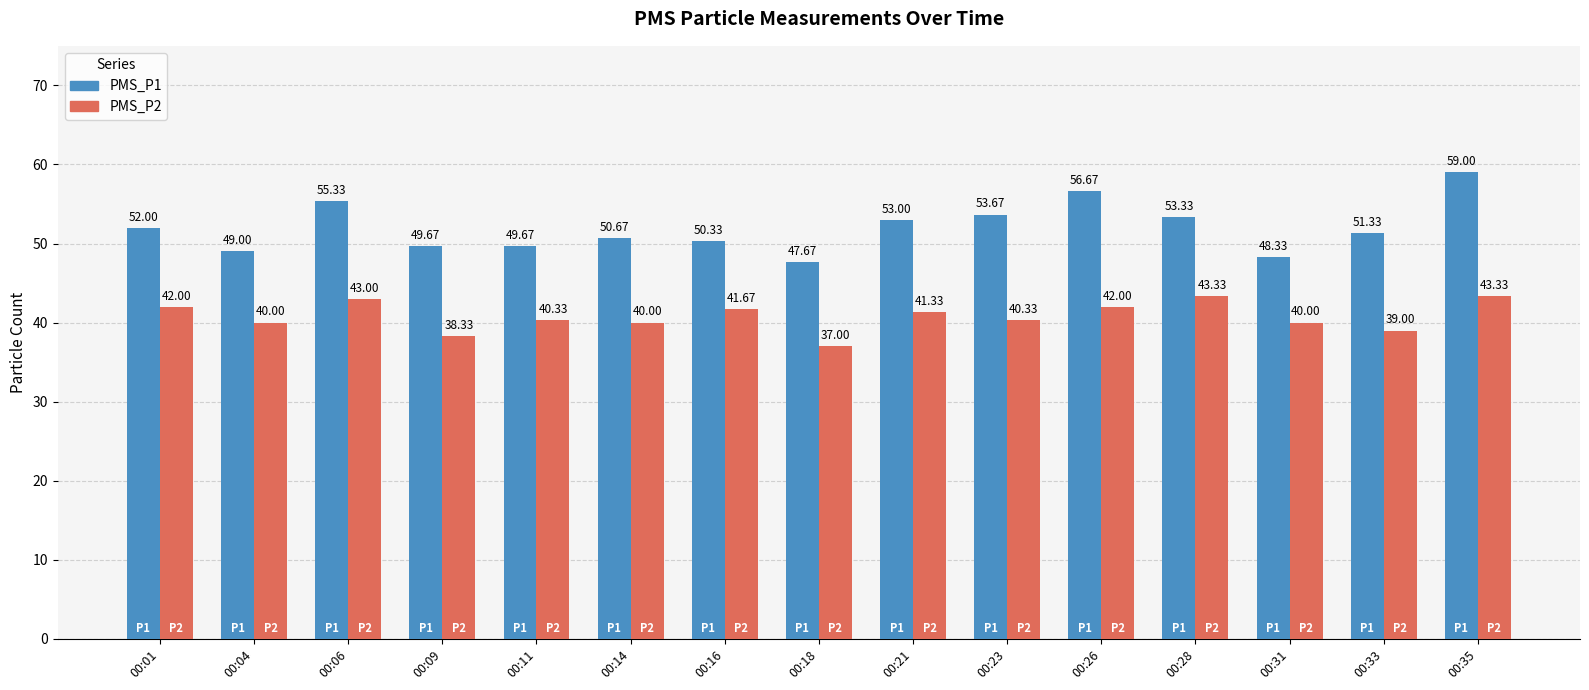

The PMS_P1 series shows 87.5 at 00:21. True or false?

False